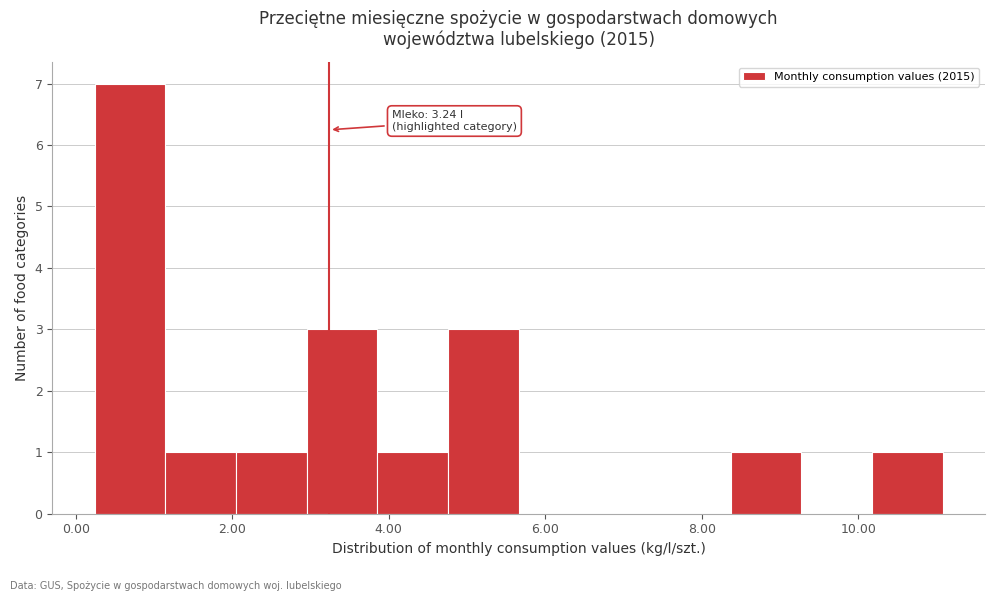

Over which range of the x-axis is the bar tallest?

0.2 to 1.2